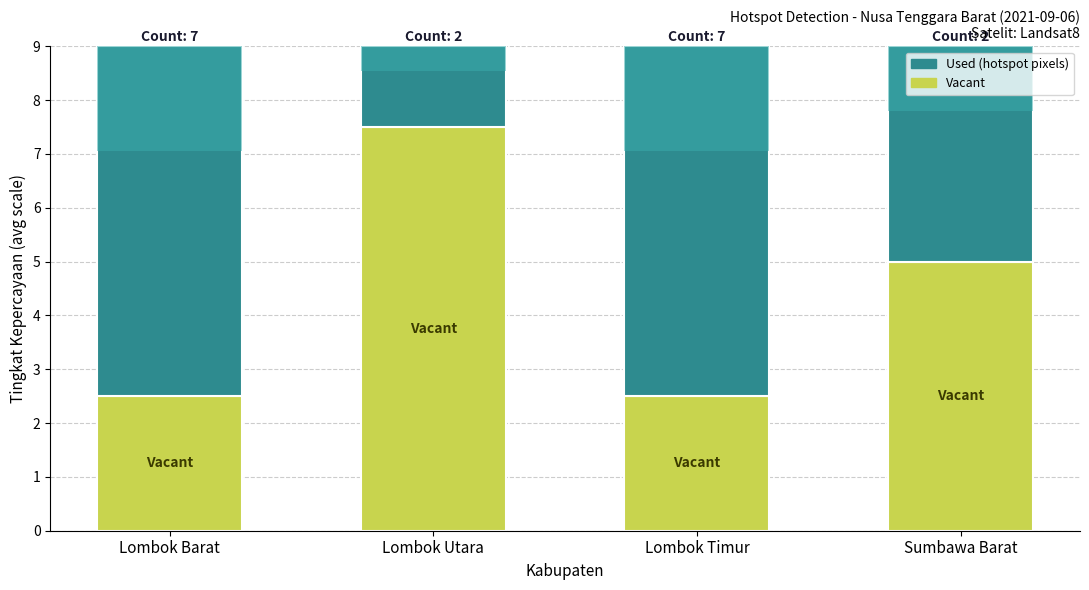

Reading left to right, what are all the values shown in this chart?

Vacant: 2.5	7.5	2.5	5.0
Used (Kepercayaan): 6.5	1.5	6.5	4.0